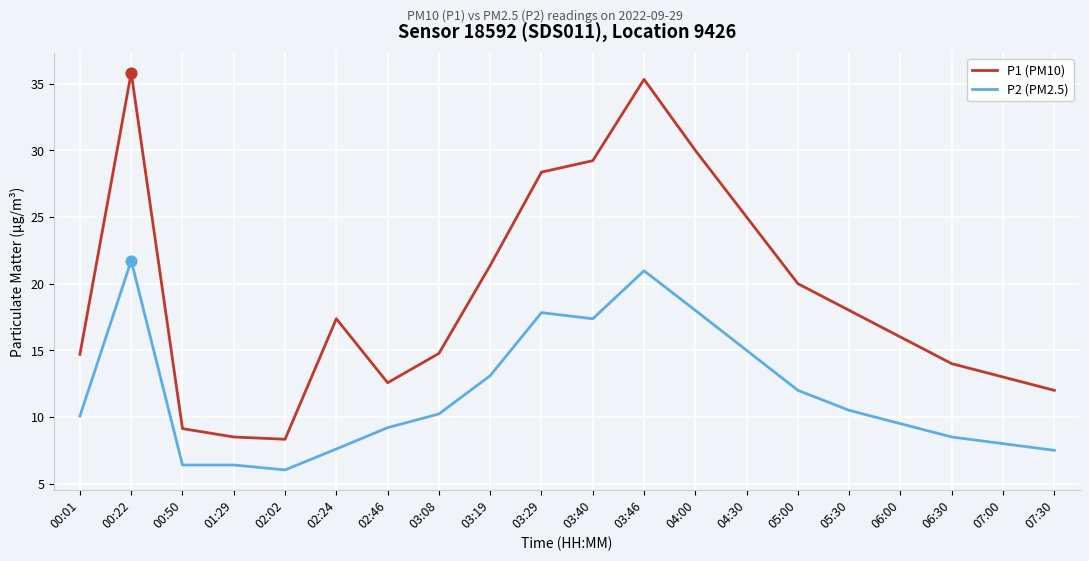

Which series has the largest range (max minus min)?

P1 (PM10)